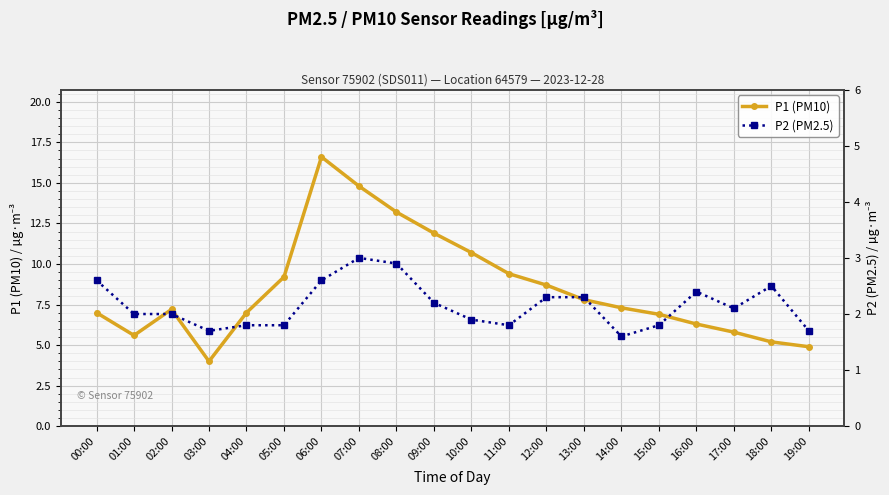

What is the label of the 15th point from the right?

05:00